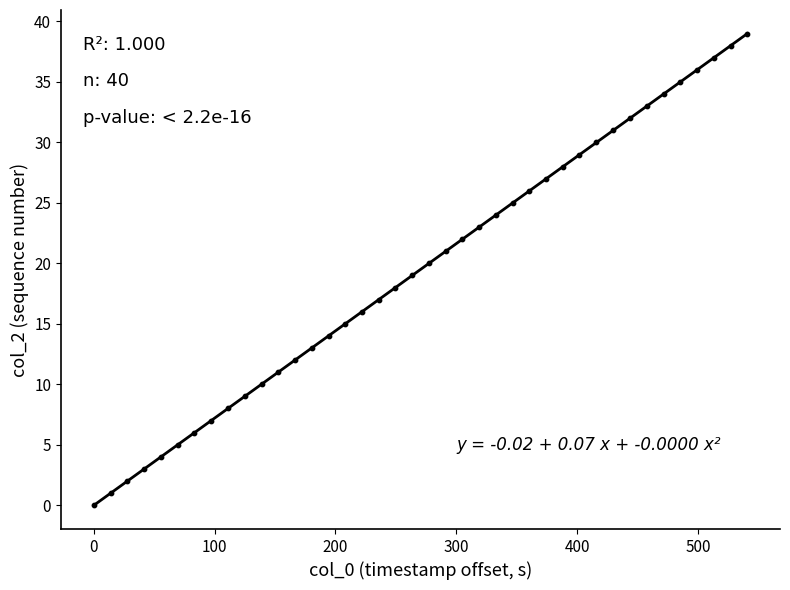

What is the range of Y values (max minus min)?

39